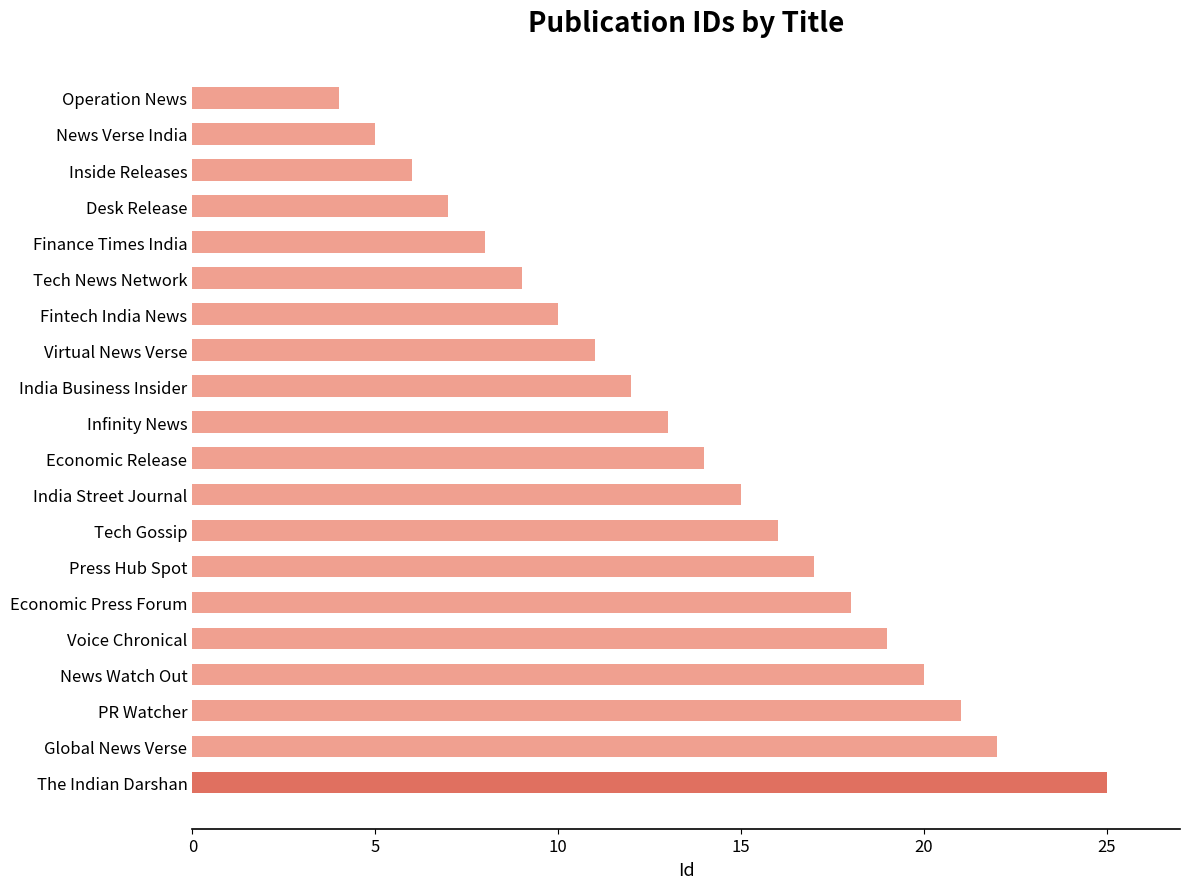

The chart shows a value of 45 at The Indian Darshan. True or false?

False